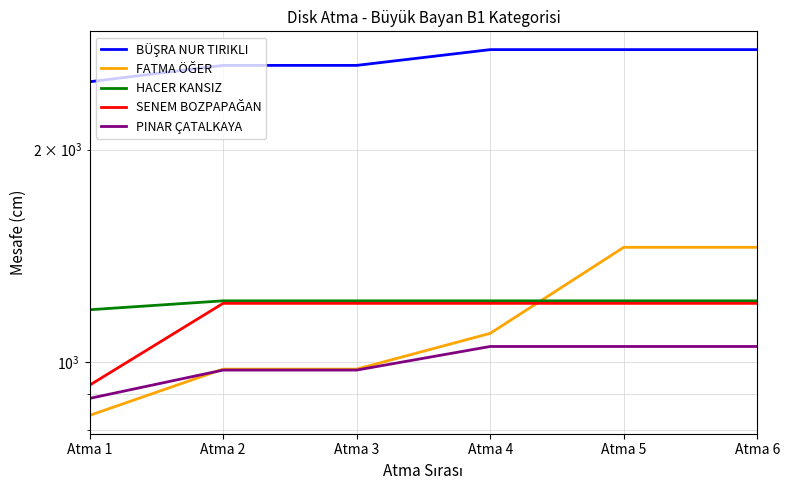

Reading left to right, transcribe all the data shown in this chart.

BÜŞRA NUR TIRIKLI: 2496	2633	2633	2772	2772	2772
FATMA ÖĞER: 840	977	977	1098	1454	1454
HACER KANSIZ: 1186	1221	1221	1221	1221	1221
SENEM BOZPAPAĞAN: 927	1211	1211	1211	1211	1211
PINAR ÇATALKAYA: 888	974	974	1052	1052	1052